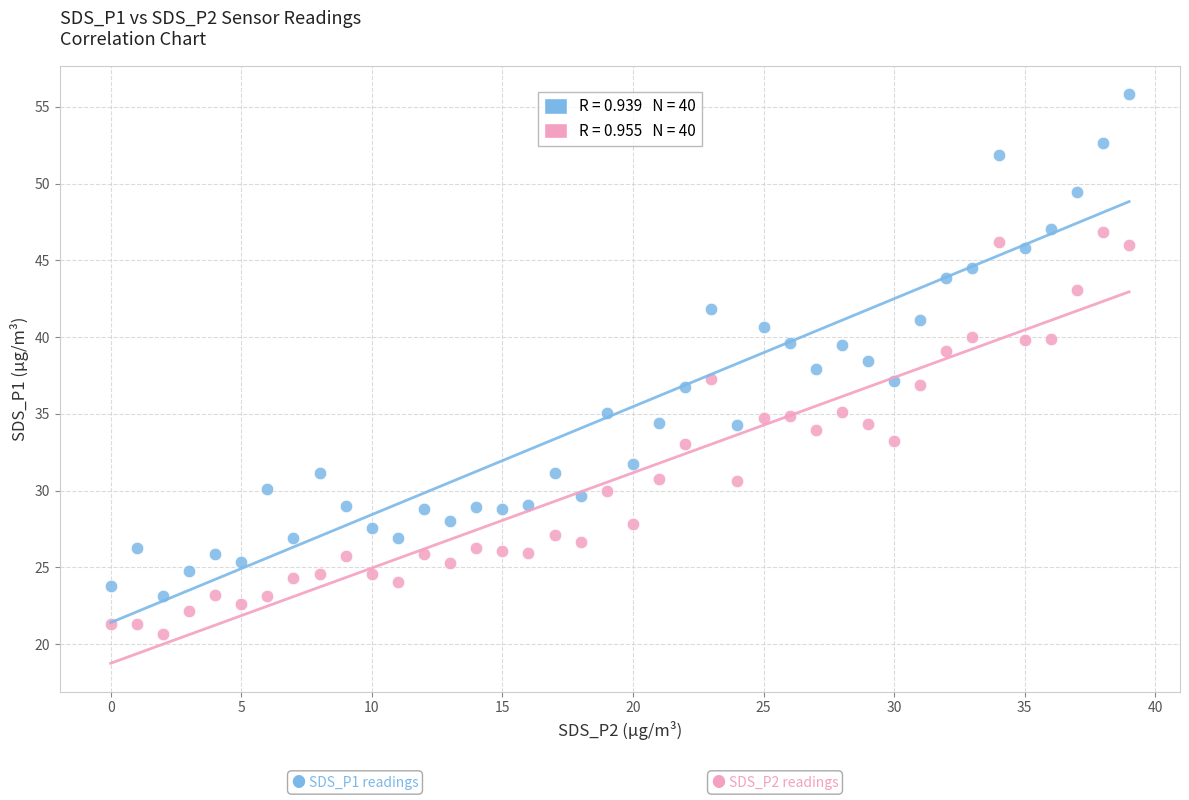

Across all data points, what is the range of Y values (max minus min)?

35.2